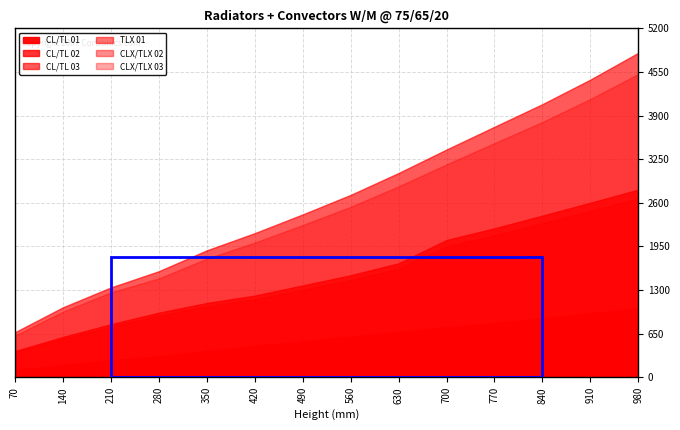

At how many categories does at least one series exceed 3852?

3